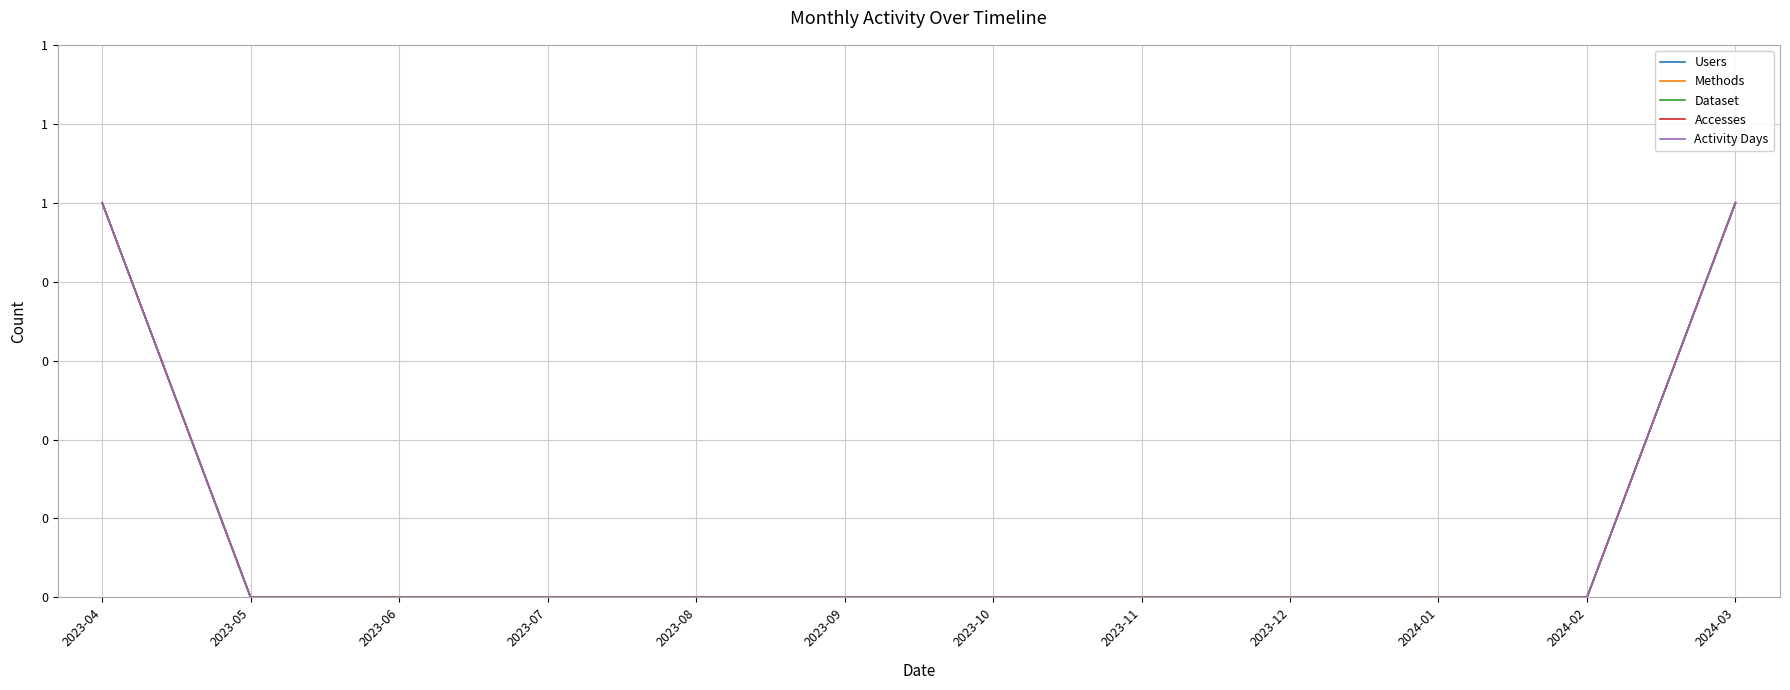

Count the Activity Days values in the range 0 to 1.

12